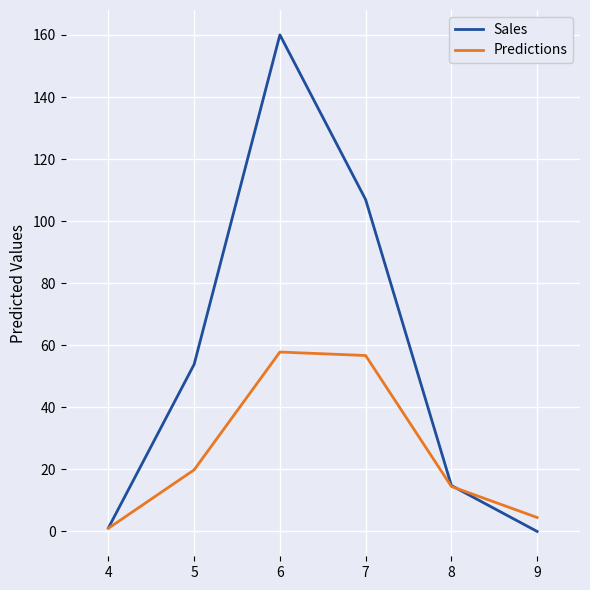

Which series has the largest total across all categories?

Sales